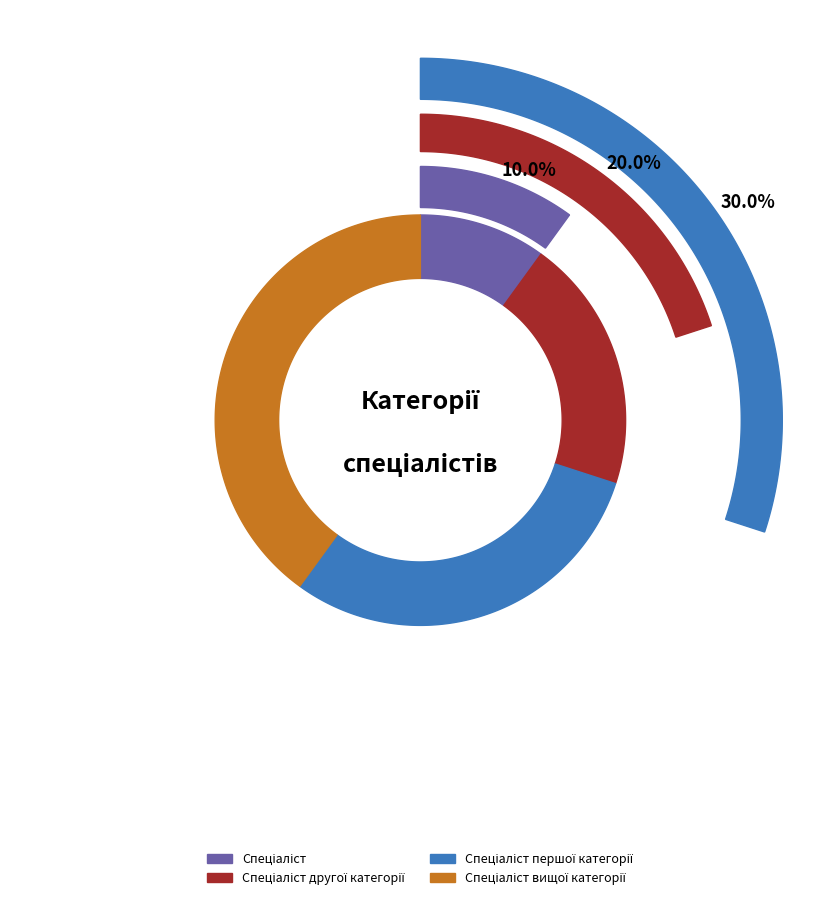

Which category has the biggest portion of the pie?

Спеціаліст вищої категорії